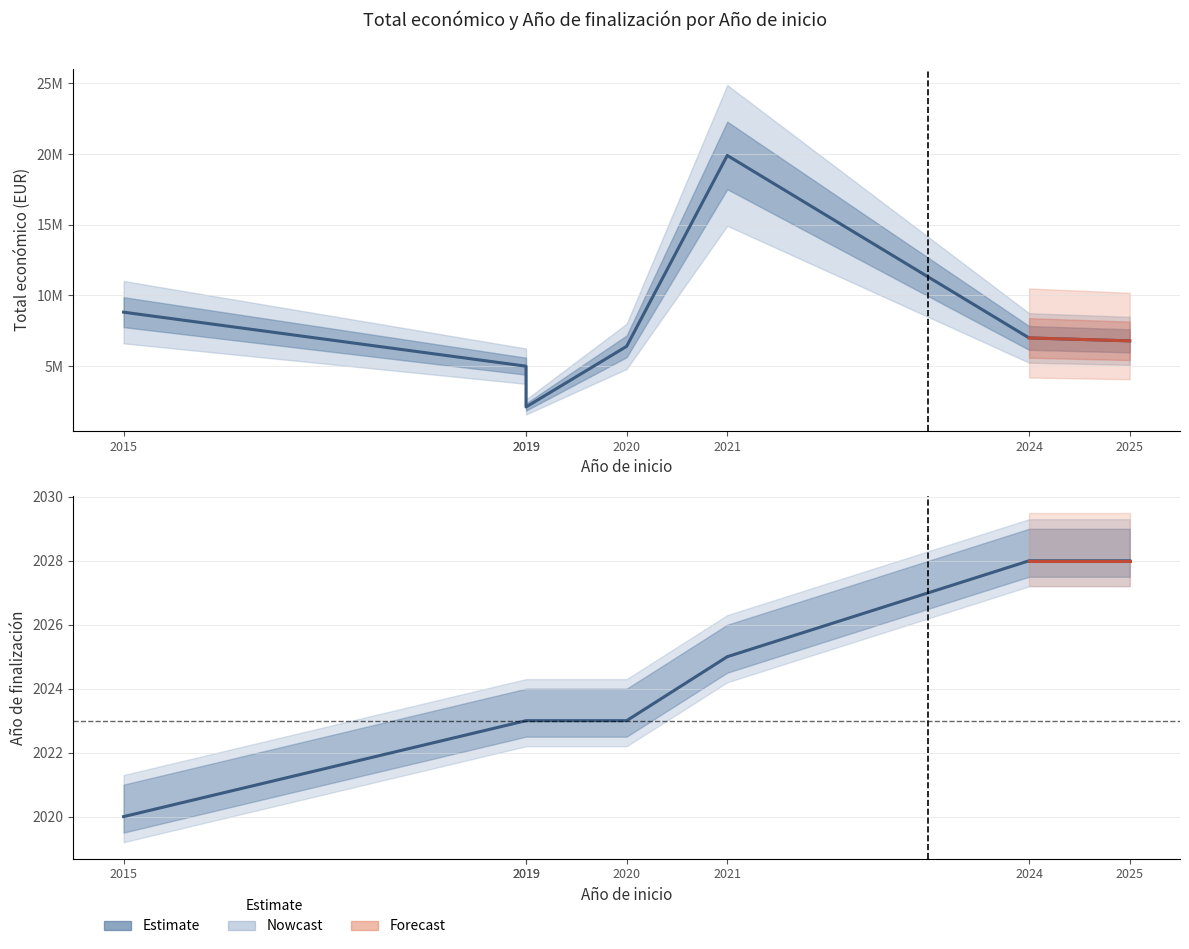

Between 2019 and 2020, which series saw the biggest shift?

Total economico